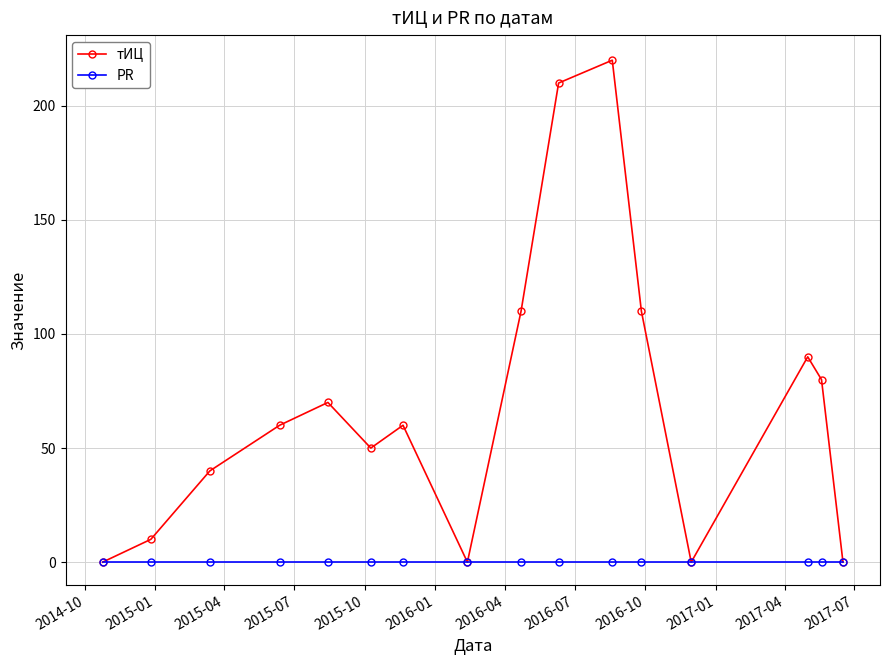

Which series has the widest spread of values?

тИЦ